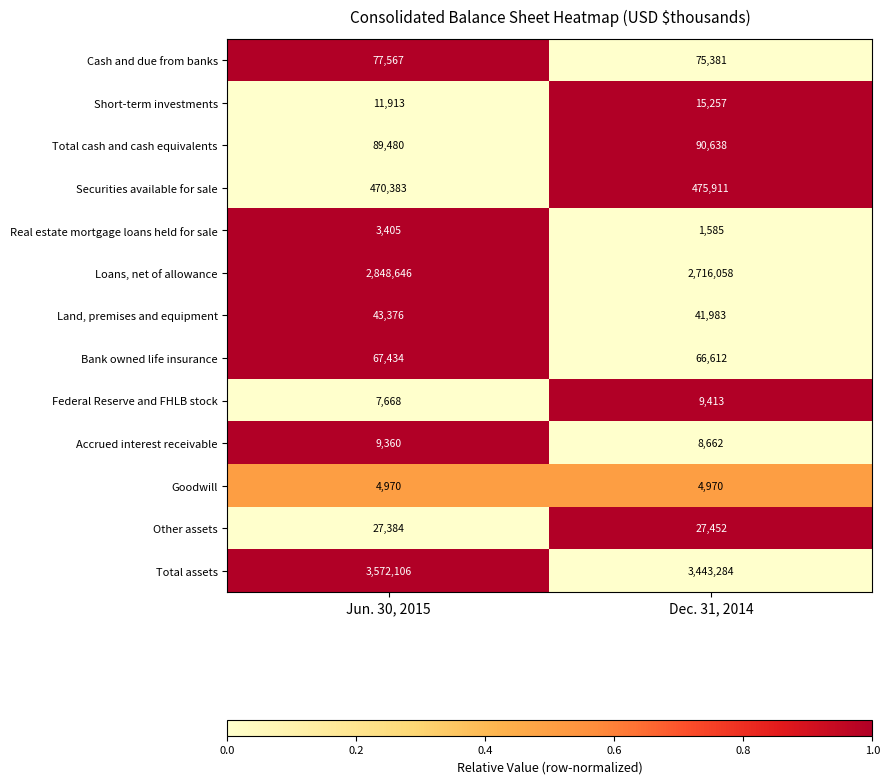

True or false: Cash and due from banks has a value of 75381 at Dec. 31, 2014.

True